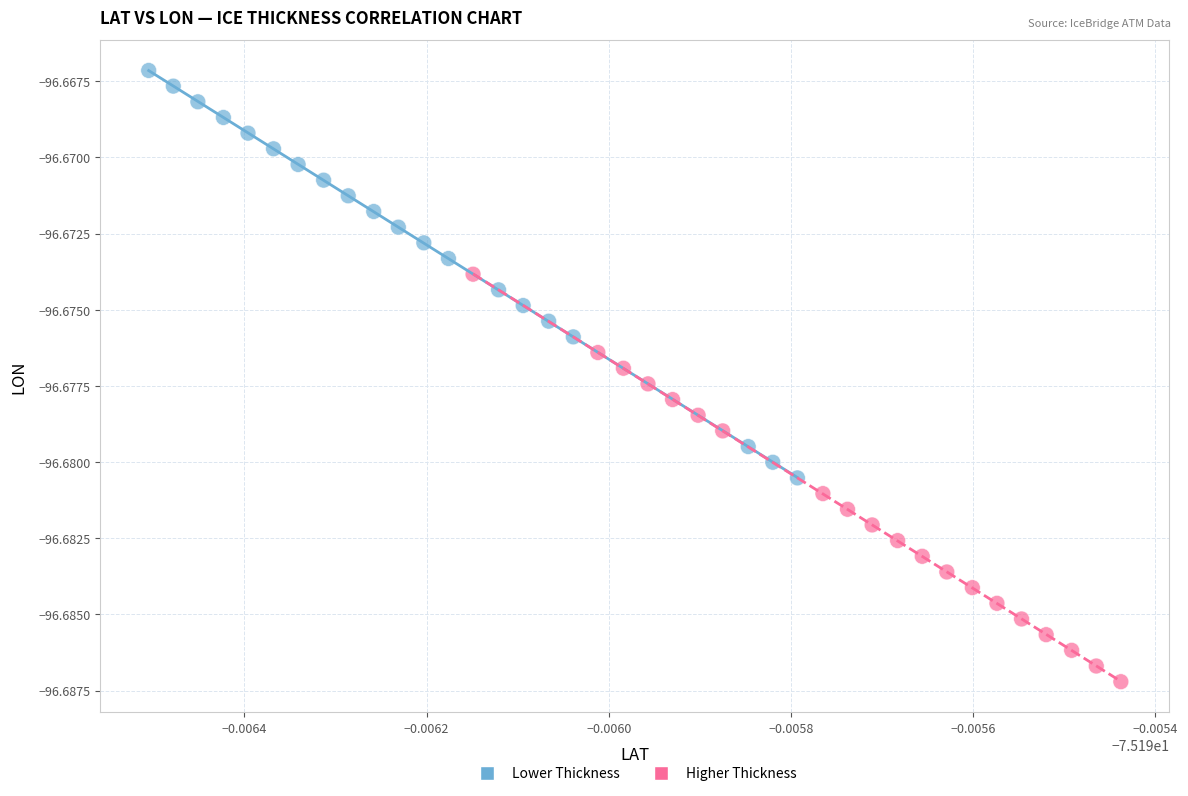

Which series contains the lowest Y value?

Higher Thickness